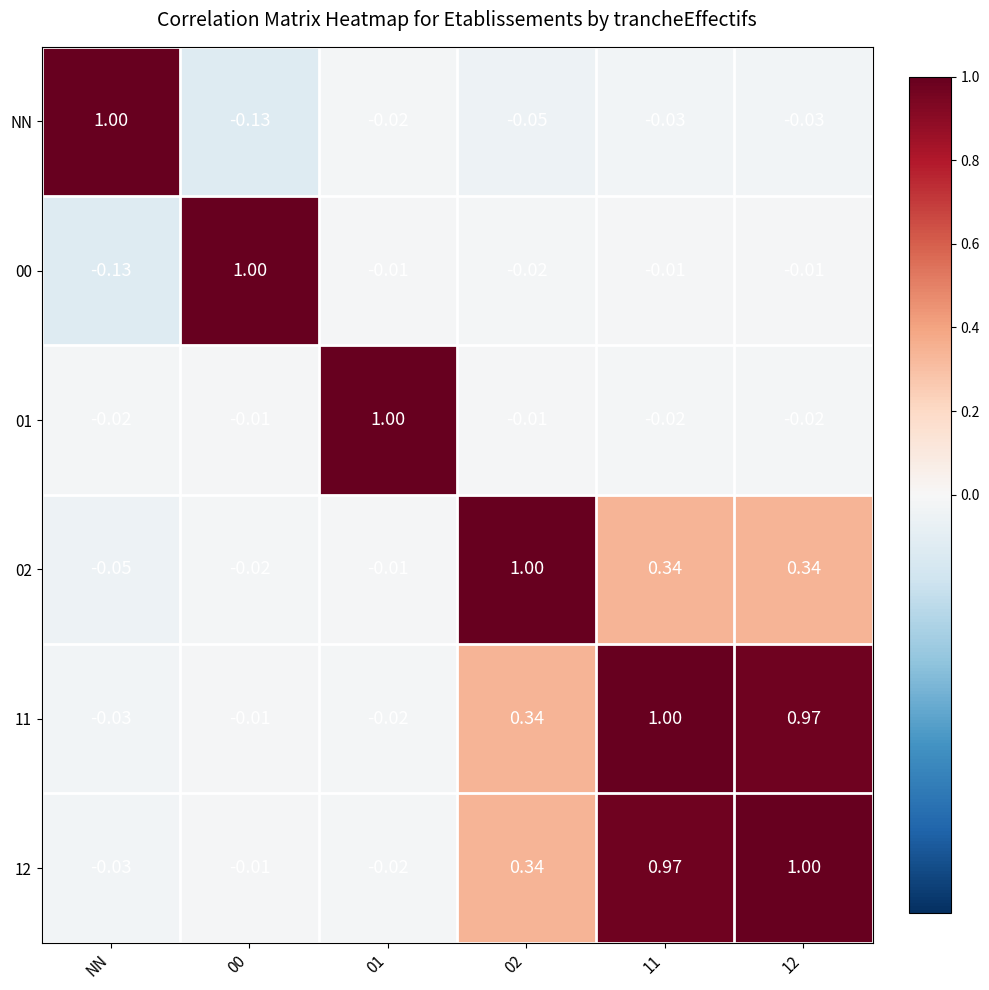

Is the value of 01 at 12 greater than the value of 12 at 00?

No